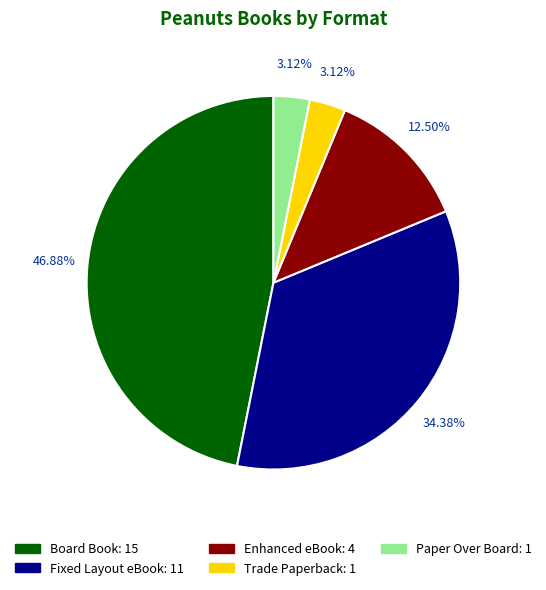

Which category has the biggest portion of the pie?

Board Book